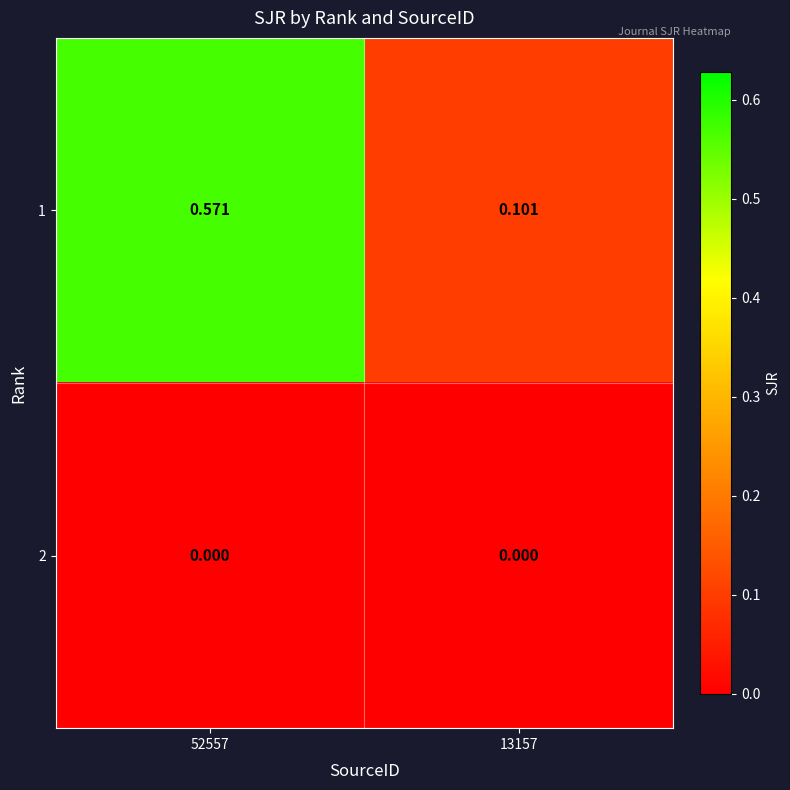

Is the value of 1 at 13157 greater than the value of 2 at 52557?

Yes